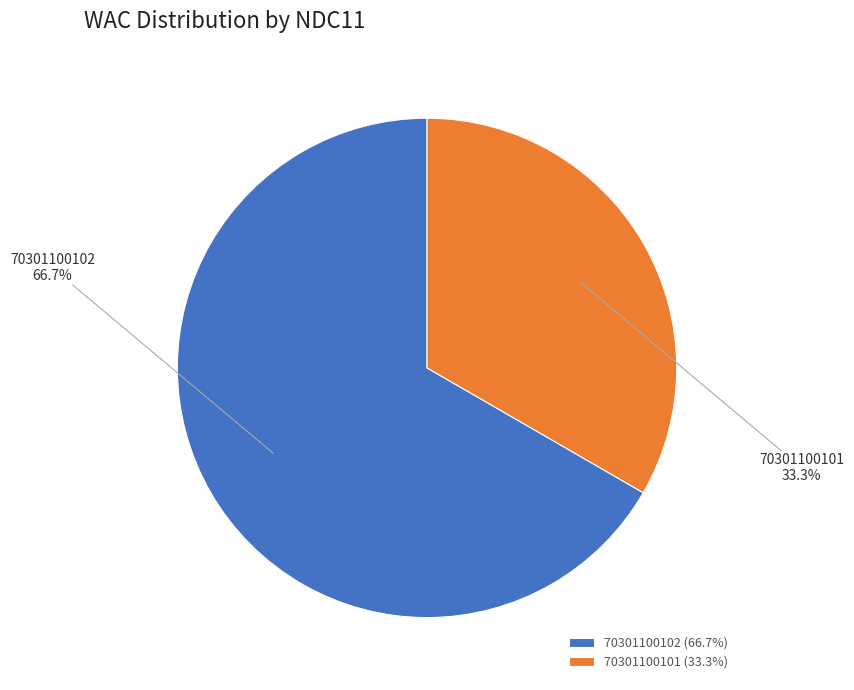

Which slice is the smallest?

70301100101